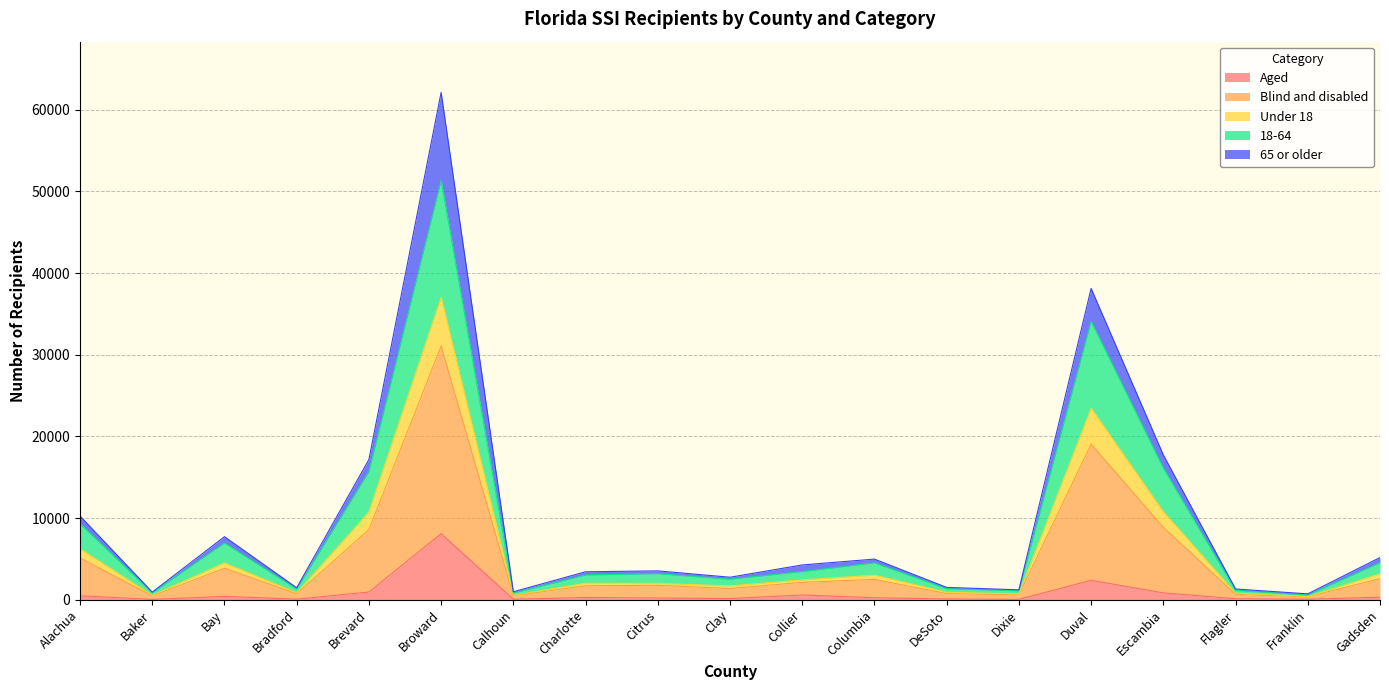

Which series has the largest range (max minus min)?

Blind and disabled